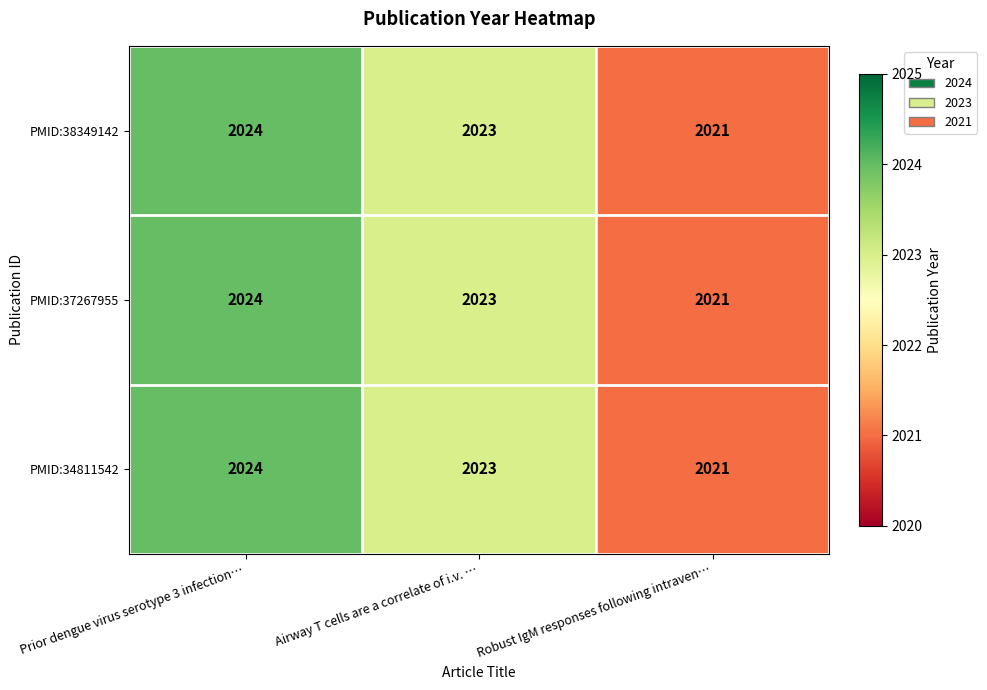

What is the approximate value of PMID:38349142 at Prior dengue virus serotype 3 infection…?

2024